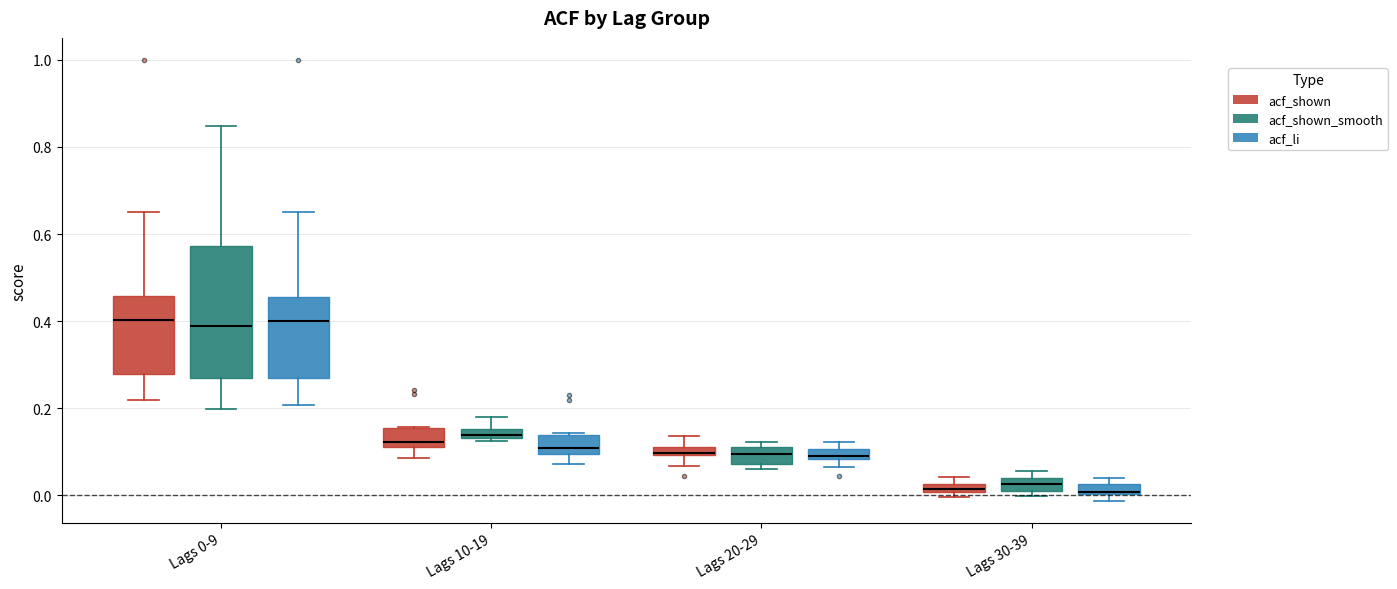

Where does the median line of the box for Lags 0-9 (acf_li) sit on the y-axis? The values are not printed on the chart, so give them approximately, as read against the axis.

0.40